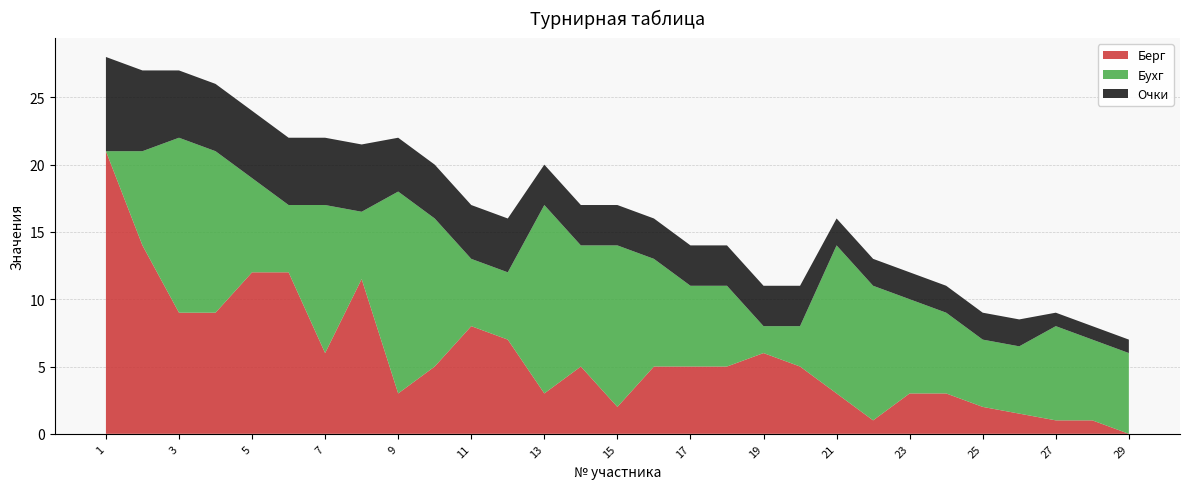

What is the approximate value of Берг at 25?

2.0